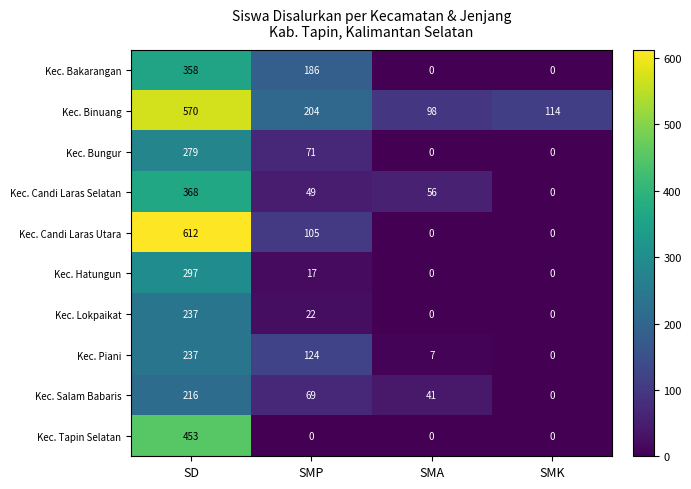

What is the difference between the Kec. Candi Laras Selatan values at SMP and SMA?

7